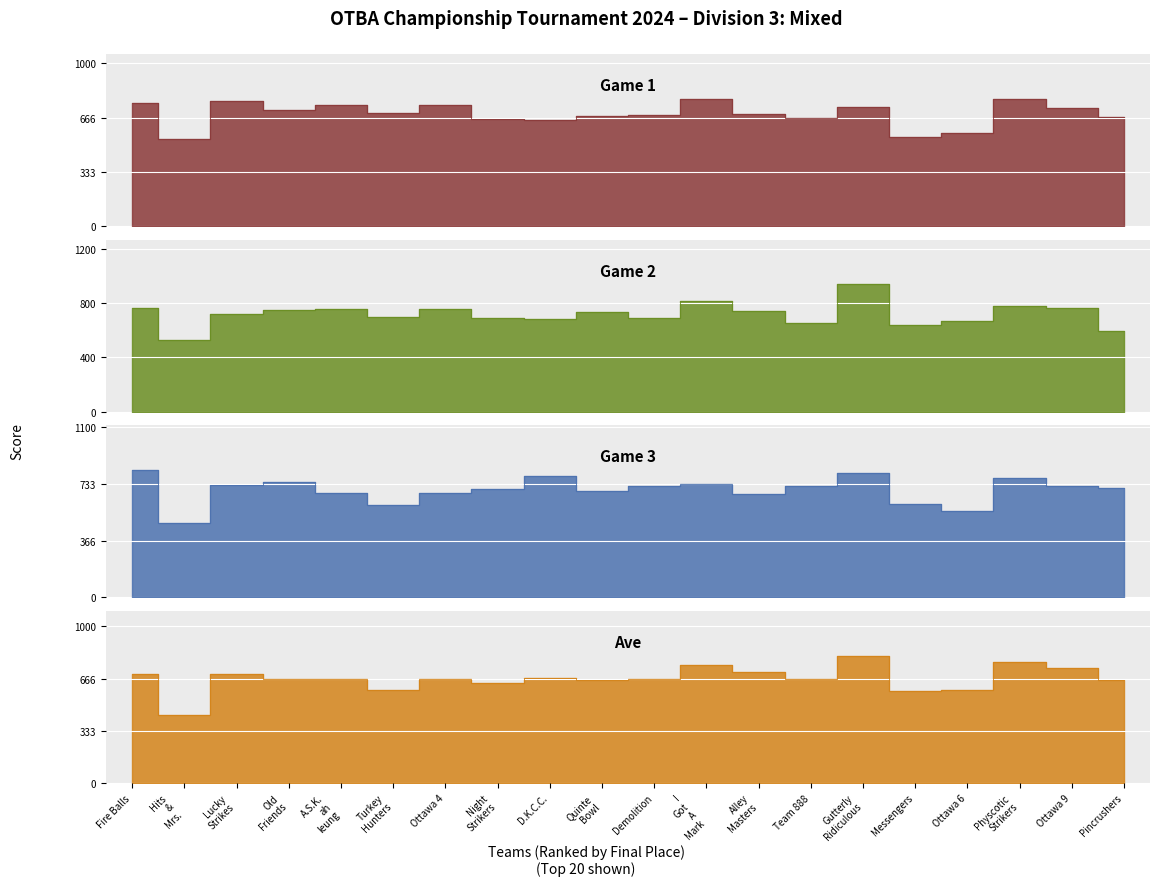

How many values in the Game 3 series exceed 718?

9